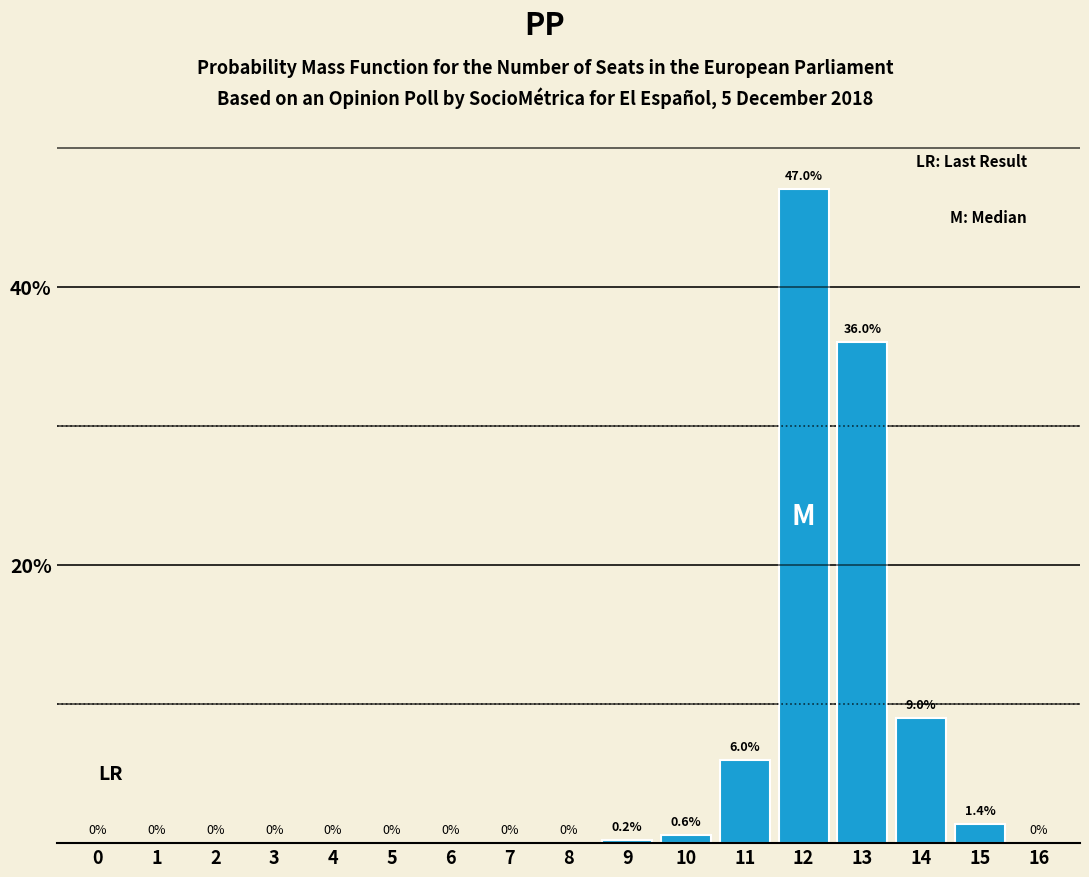

Reading left to right, extract all data points from this chart.

0=0.0	1=0.0	2=0.0	3=0.0	4=0.0	5=0.0	6=0.0	7=0.0	8=0.0	9=0.2	10=0.6	11=6.0	12=47.0	13=36.0	14=9.0	15=1.4	16=0.0